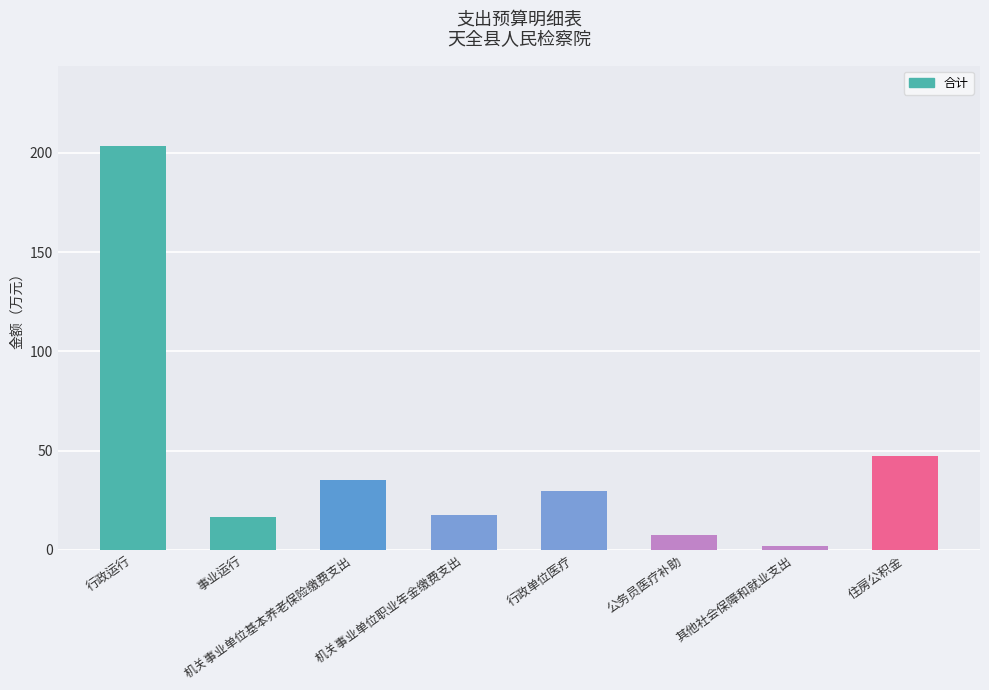

How many data points are less than 29?

4